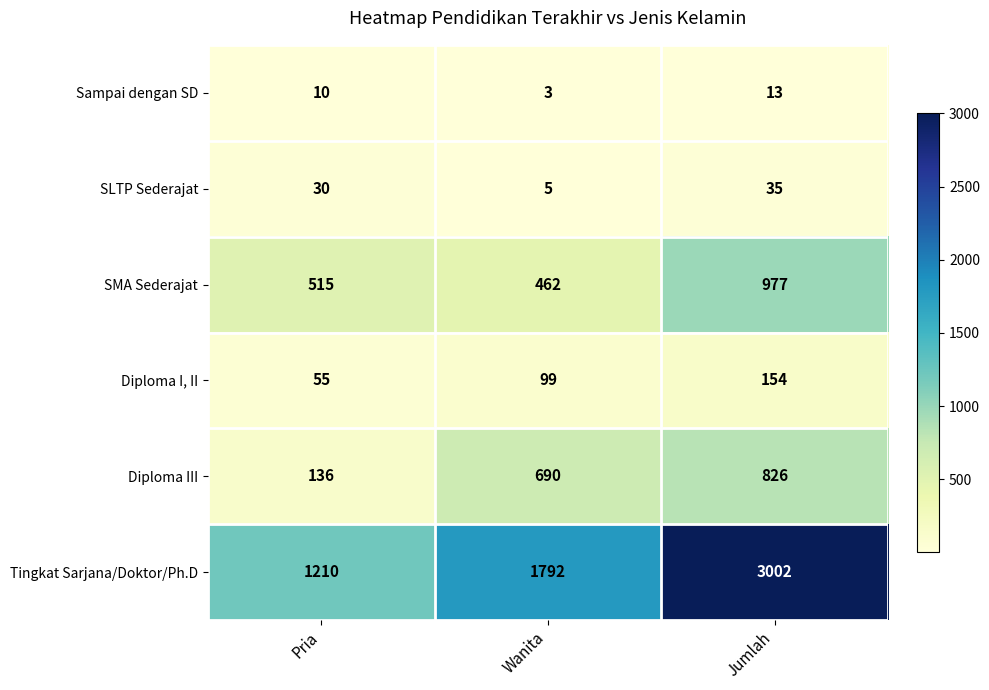

The value of Diploma I, II at Wanita is 141. True or false?

False